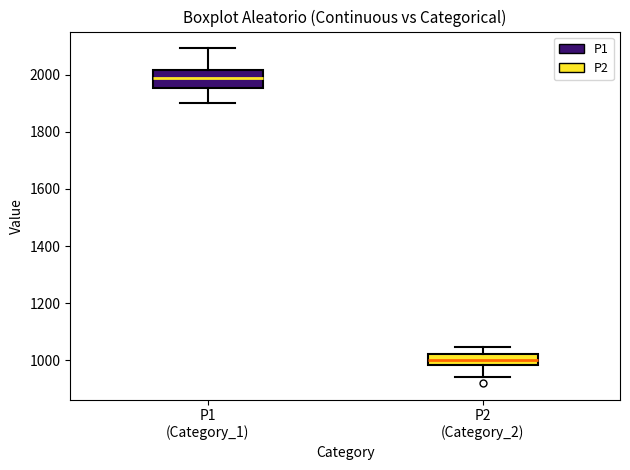

Which box has the highest median line?

P1 (Category_1)